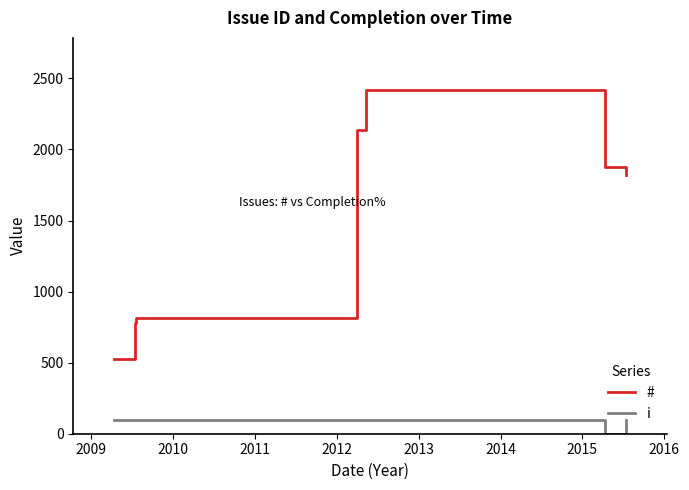

True or false: # and i cross at least once.

False